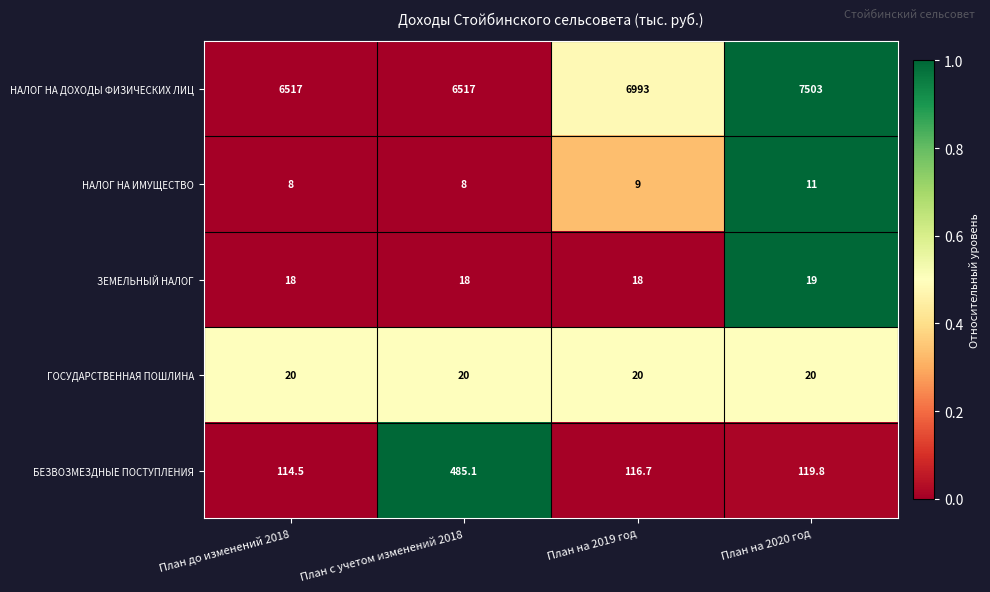

What is the difference between the highest and lowest values at План на 2019 год?

6984.0